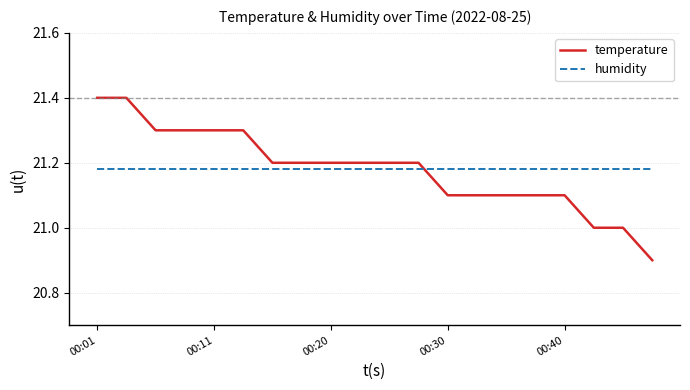

Which series ends up on top after the final intersection of temperature and humidity?

humidity